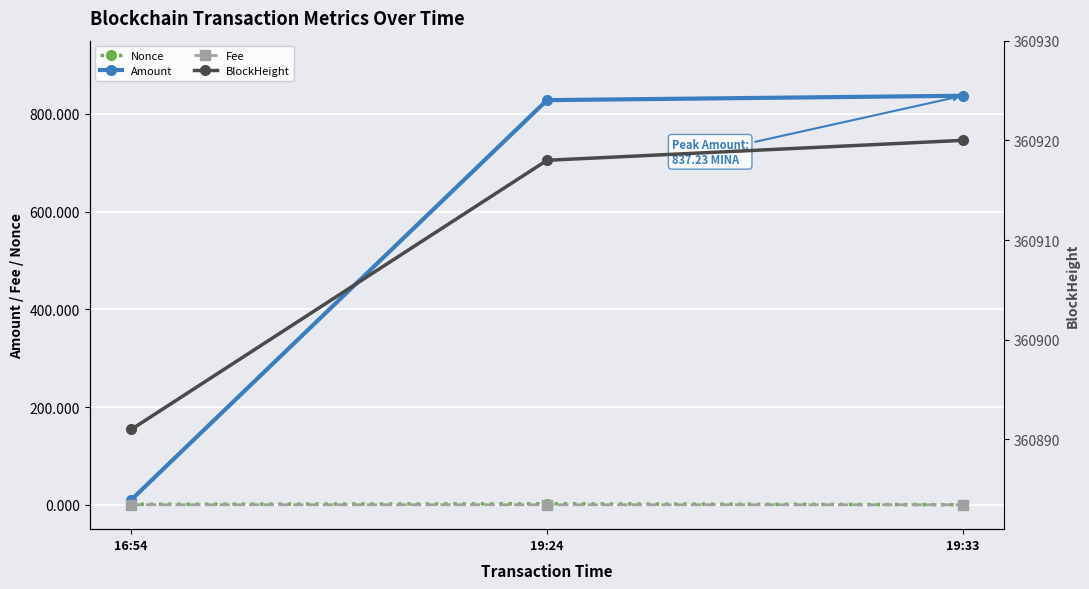

What is the sum of all Nonce values?

3.0